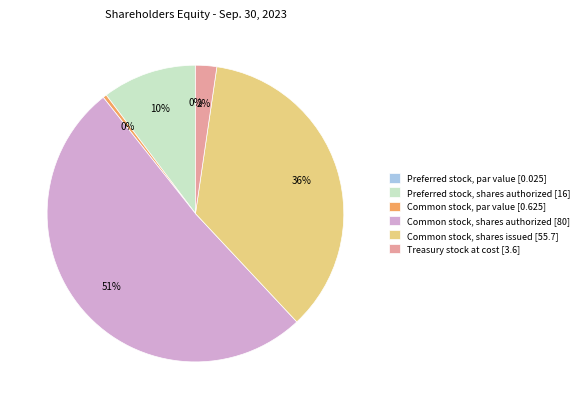

Which has a higher value, Preferred stock, shares authorized [16] or Treasury stock at cost [3.6]?

Preferred stock, shares authorized [16]